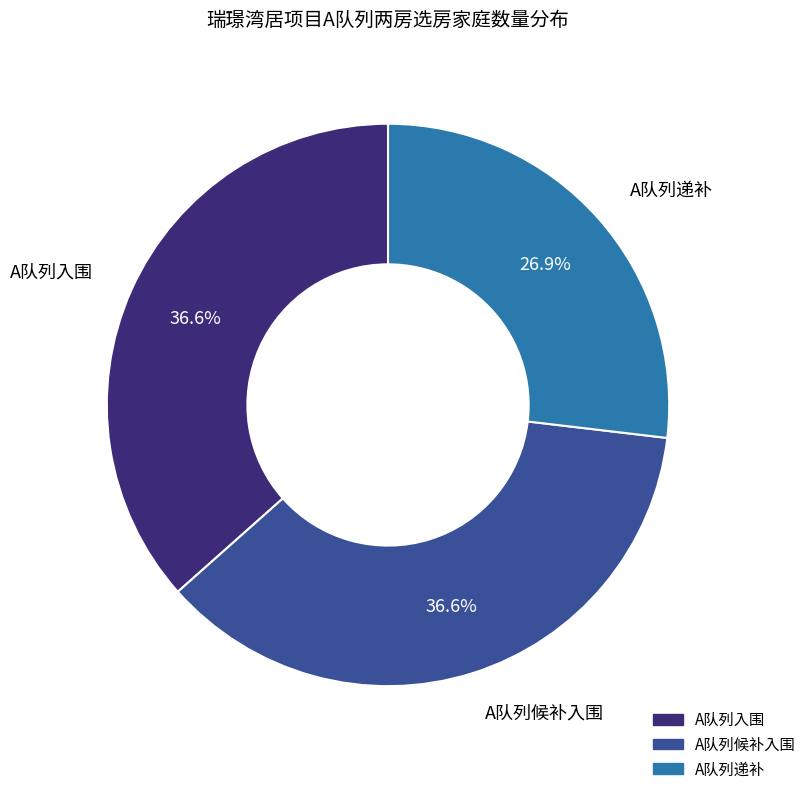

How many segments does this pie chart have?

3